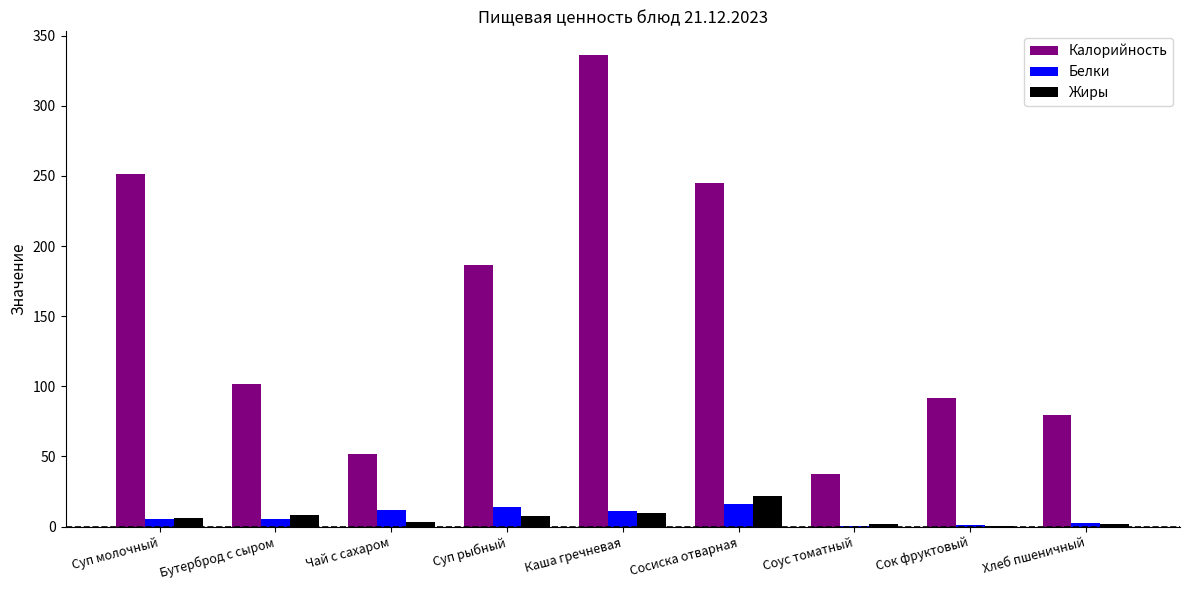

What is the spread (max minus min) of values at Суп рыбный?

178.7